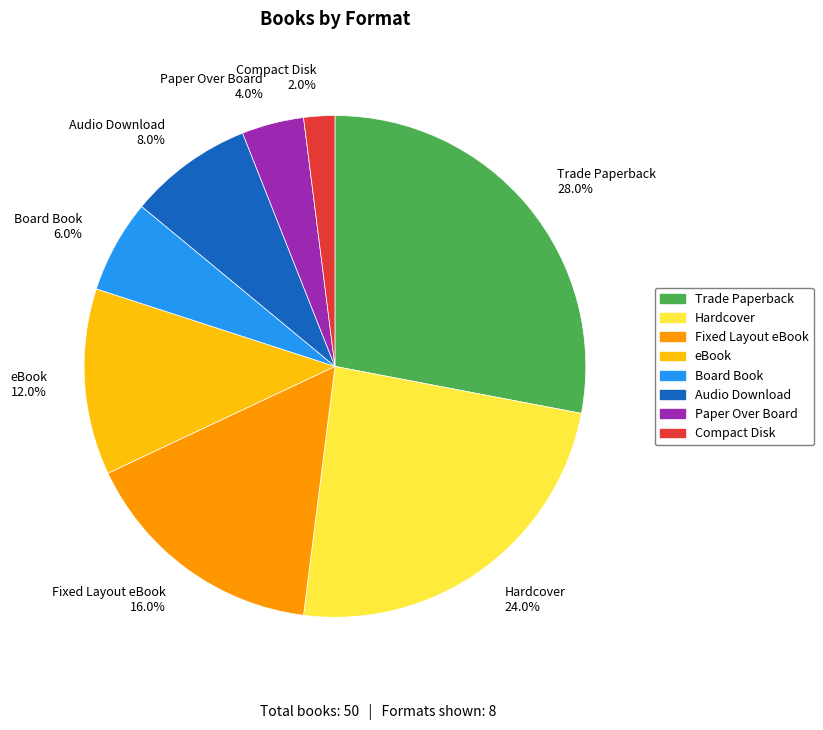

To the nearest percent, what is the combined percentage of Compact Disk and Fixed Layout eBook?

18%